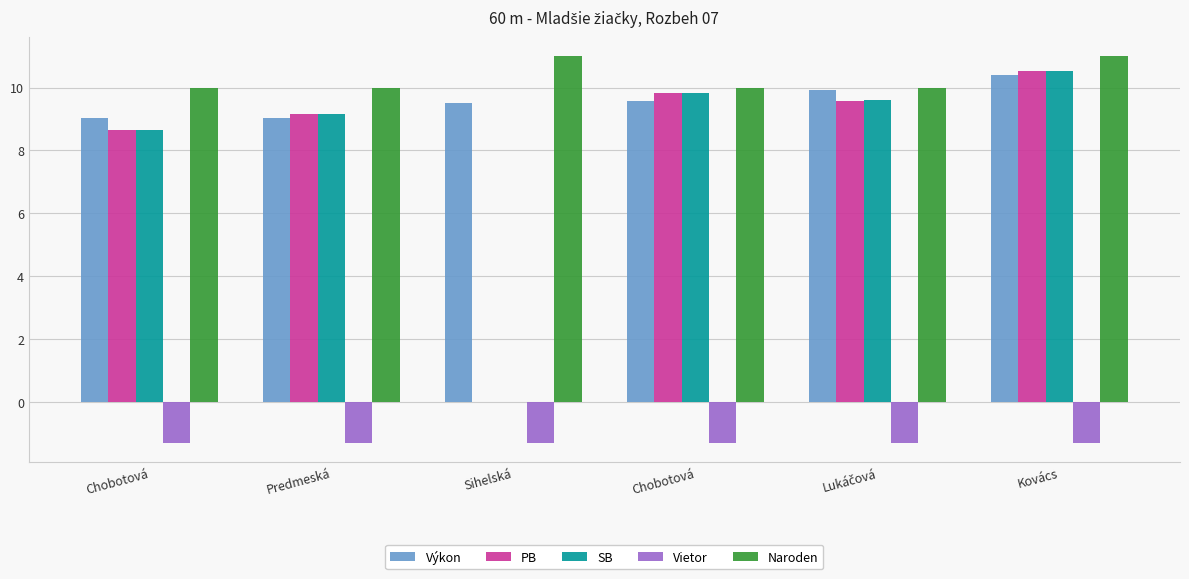

At which label does Výkon reach its minimum?

Chobotová